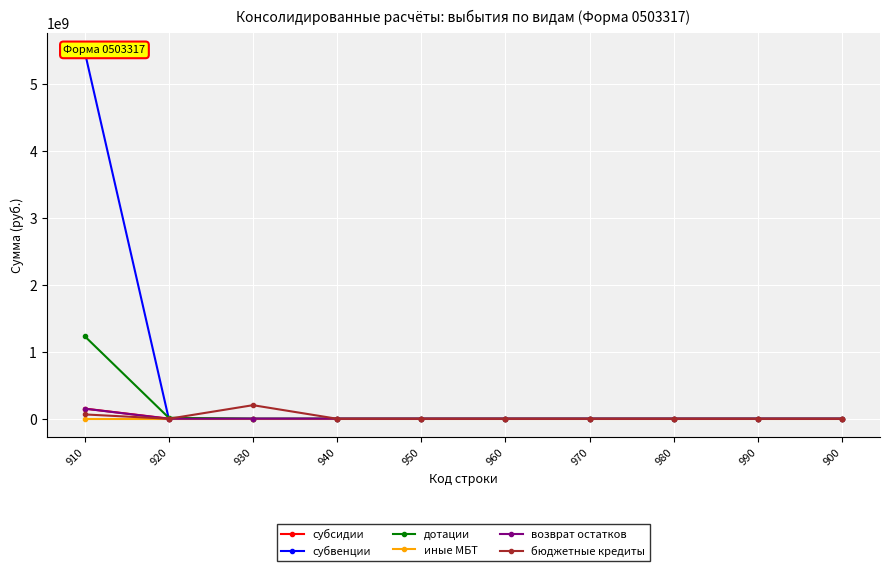

The субсидии series shows 264240140.5 at 910. True or false?

False